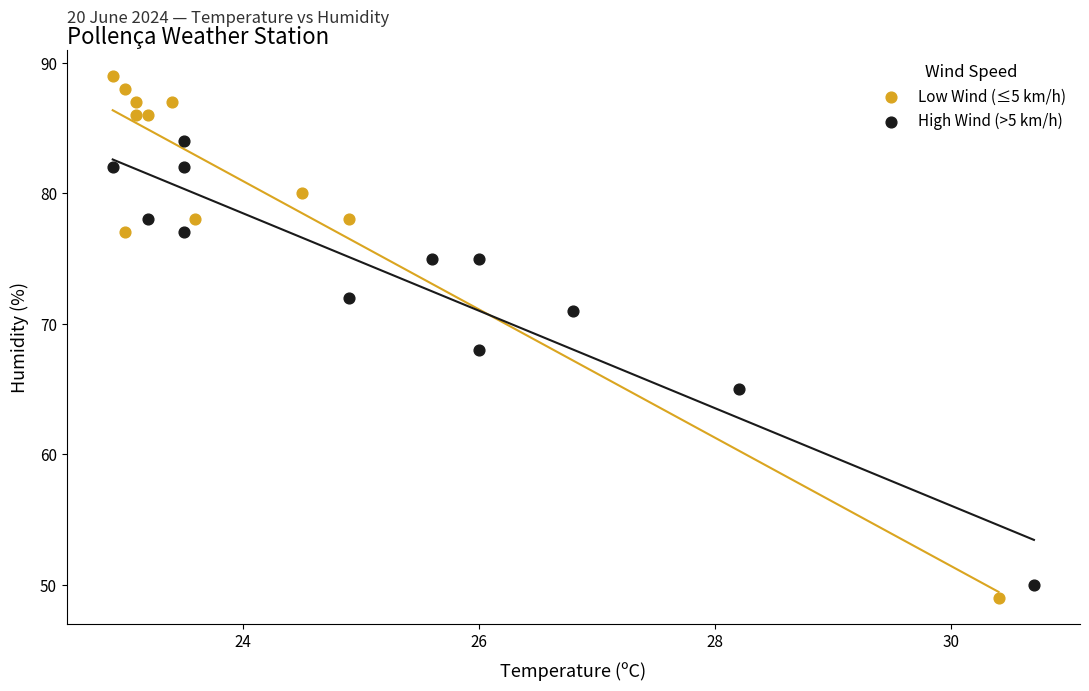

Which series contains the highest Y value?

Low Wind (≤5 km/h)